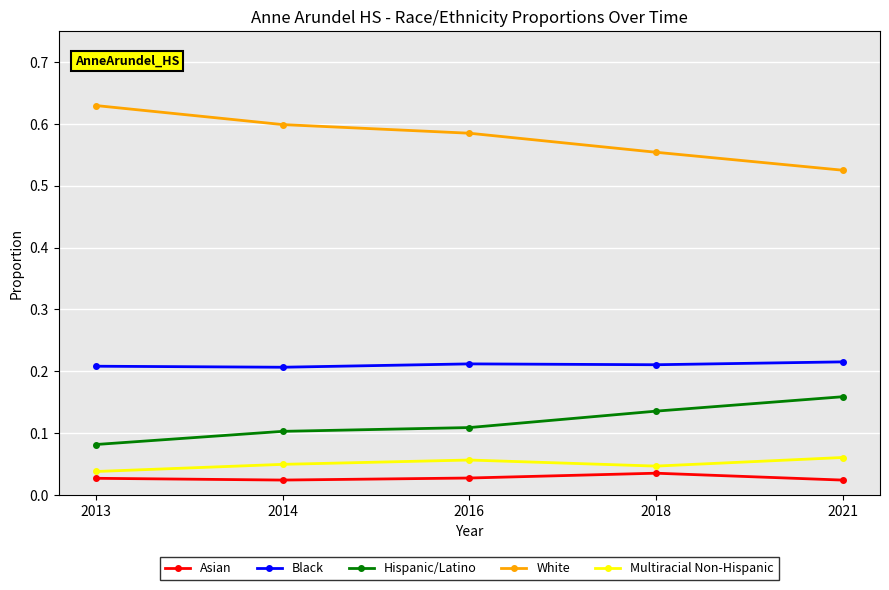

True or false: Hispanic/Latino has more than 0 points higher than both neighbors.

False